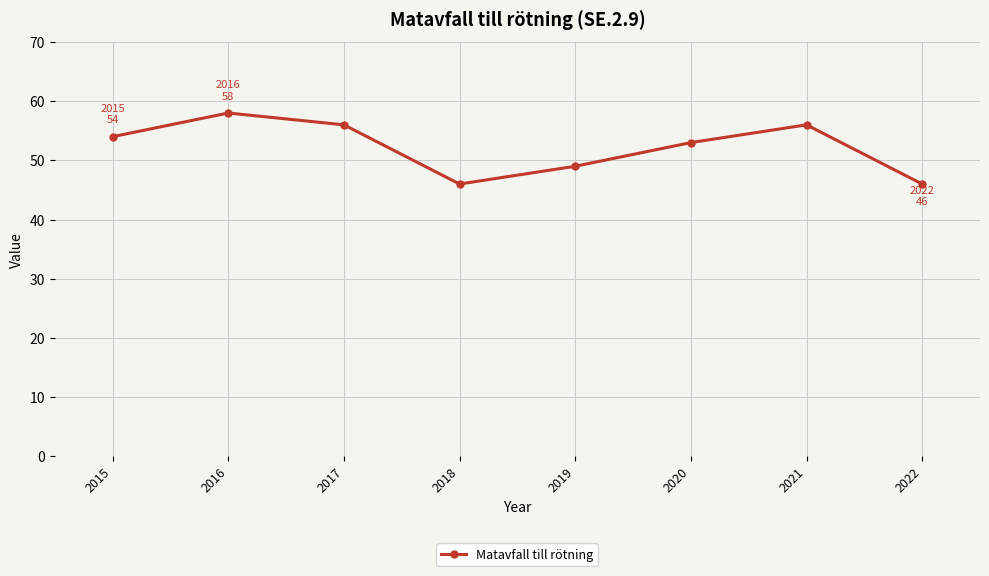

What is the change in value from 2019 to 2022?

-3